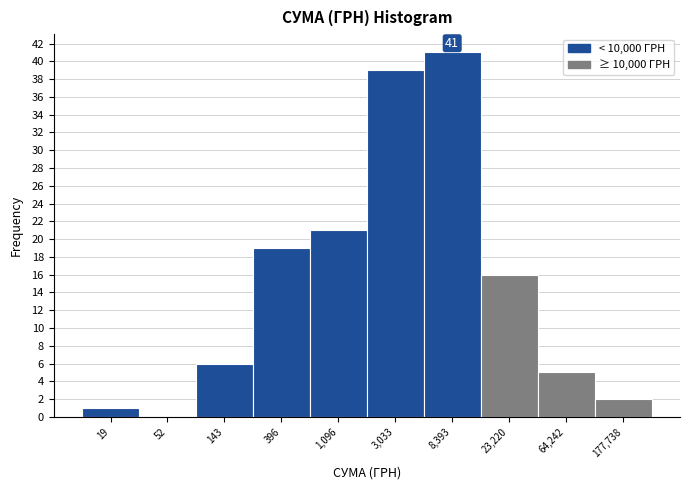

Reading left to right, list all the values displayed in this chart.

19=1	52=0	143=6	396=19	1,096=21	3,033=39	8,393=41	23,220=16	64,242=5	177,738=2